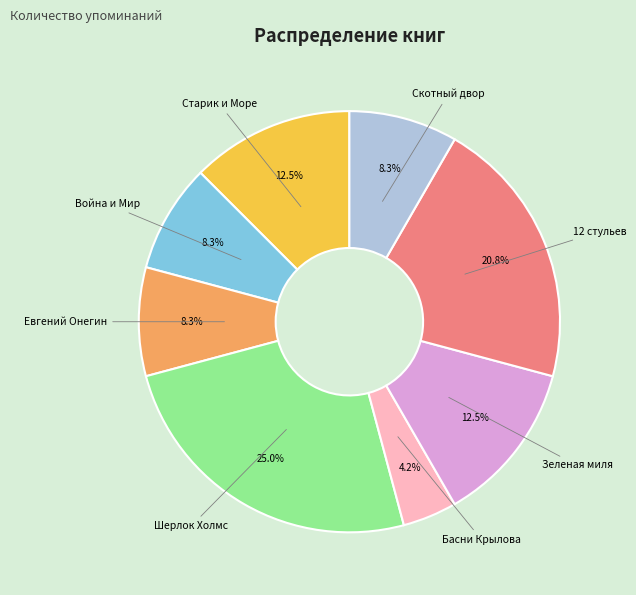

Is there a majority slice in this chart?

No